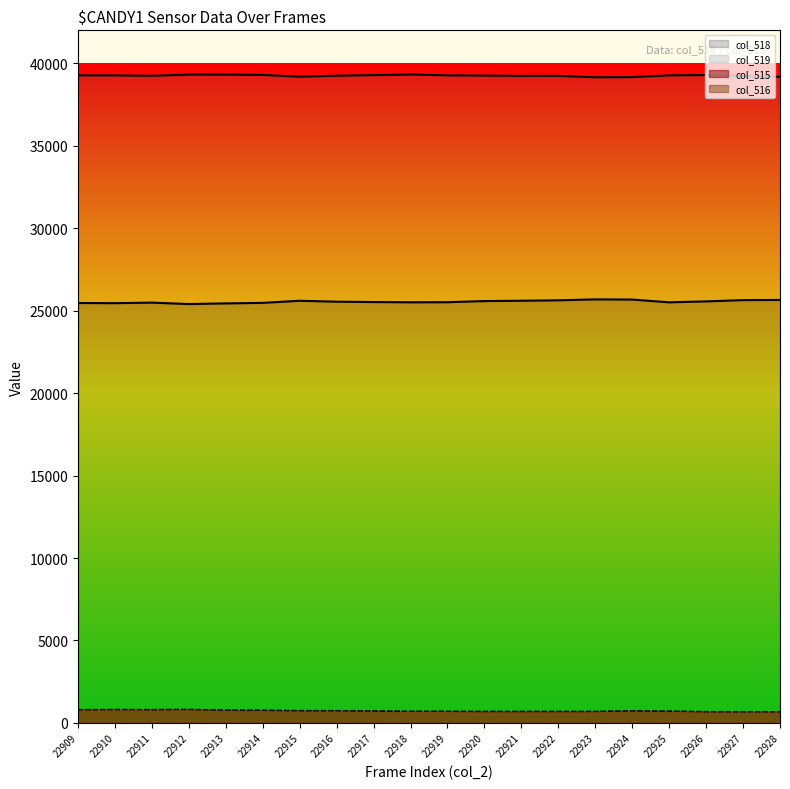

The col_518 series shows 42489 at 22914. True or false?

False